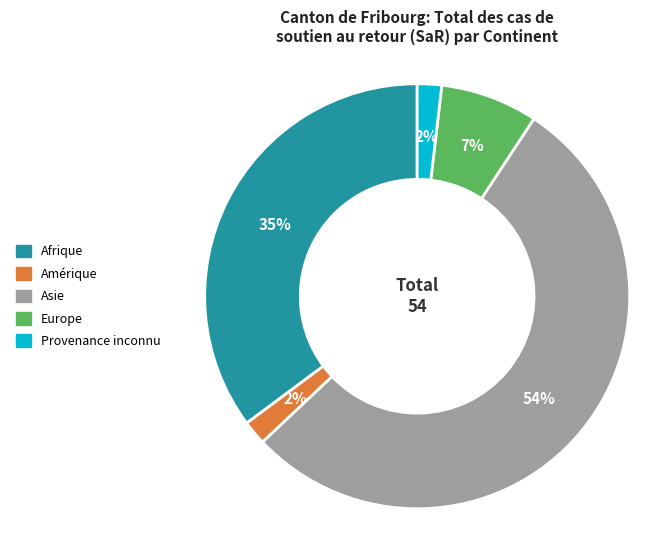

What is the largest slice in the pie chart?

Asie